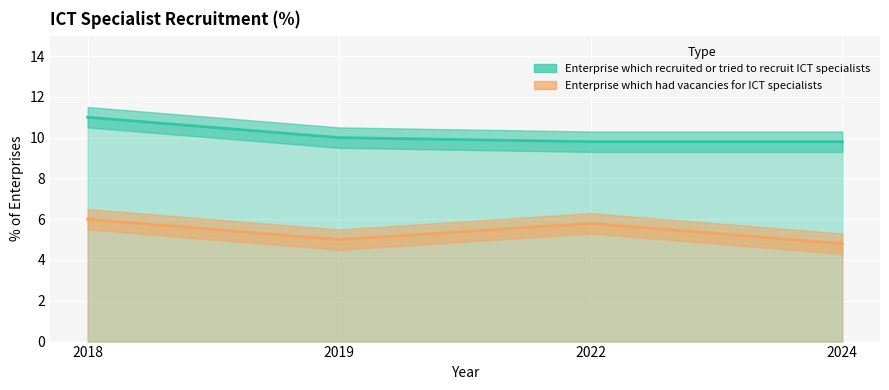

List the labels in order of Enterprise which had vacancies for ICT specialists value, smallest first.

2024, 2019, 2022, 2018